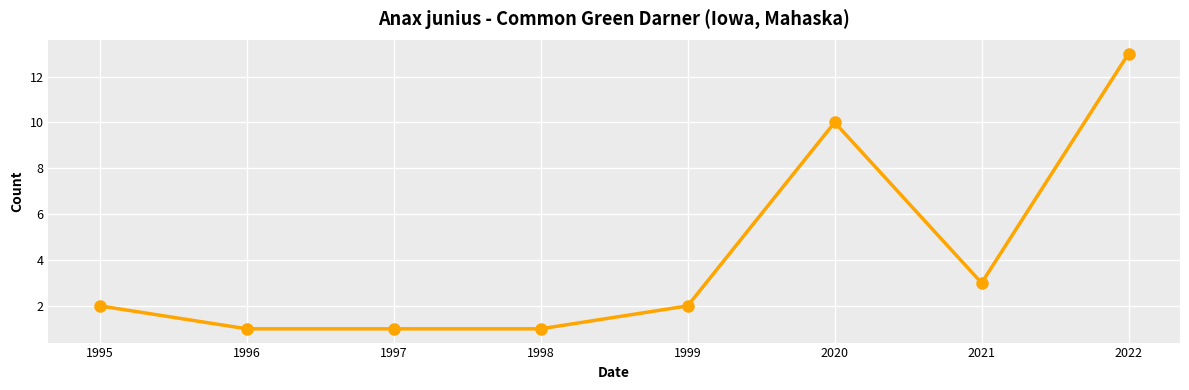

What is the sum of the values at 2021 and 1995?

5